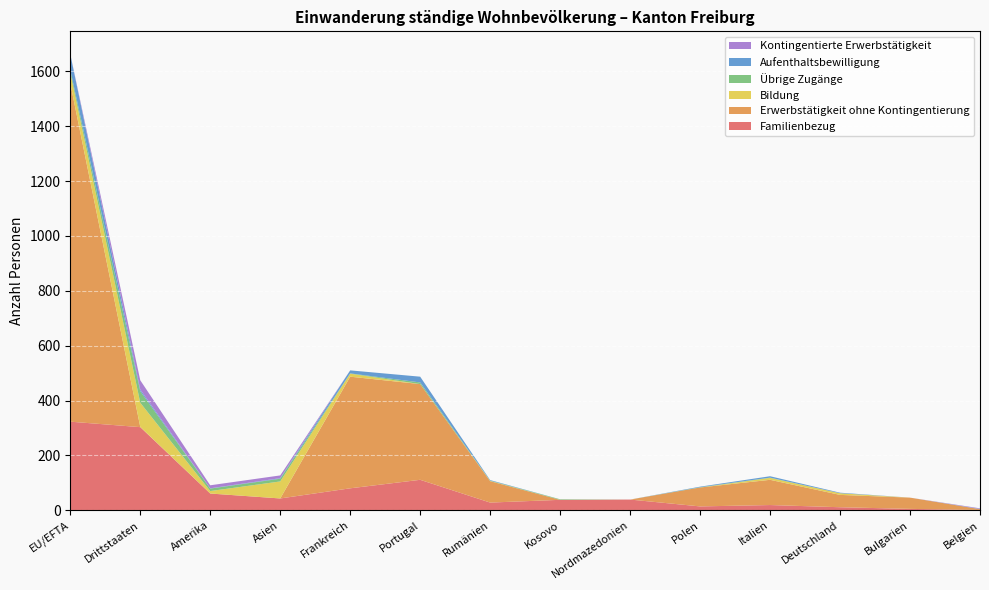

Reading left to right, extract all data points from this chart.

Familienbezug: EU/EFTA=323	Drittstaaten=303	Amerika=61	Asien=43	Frankreich=80	Portugal=111	Rumänien=28	Kosovo=38	Nordmazedonien=39	Polen=14	Italien=19	Deutschland=11	Bulgarien=5	Belgien=1
Erwerbstätigkeit ohne Kontingentierung: EU/EFTA=1234	Drittstaaten=1	Amerika=0	Asien=0	Frankreich=407	Portugal=349	Rumänien=78	Kosovo=0	Nordmazedonien=0	Polen=69	Italien=92	Deutschland=45	Bulgarien=41	Belgien=3
Bildung: EU/EFTA=38	Drittstaaten=88	Amerika=9	Asien=62	Frankreich=11	Portugal=0	Rumänien=1	Kosovo=0	Nordmazedonien=0	Polen=0	Italien=7	Deutschland=6	Bulgarien=0	Belgien=0
Übrige Zugänge: EU/EFTA=11	Drittstaaten=42	Amerika=9	Asien=10	Frankreich=1	Portugal=6	Rumänien=1	Kosovo=2	Nordmazedonien=0	Polen=1	Italien=1	Deutschland=0	Bulgarien=0	Belgien=0
Aufenthaltsbewilligung: EU/EFTA=57	Drittstaaten=6	Amerika=1	Asien=2	Frankreich=11	Portugal=21	Rumänien=2	Kosovo=0	Nordmazedonien=0	Polen=2	Italien=5	Deutschland=2	Bulgarien=0	Belgien=1
Kontingentierte Erwerbstätigkeit: EU/EFTA=0	Drittstaaten=34	Amerika=11	Asien=10	Frankreich=0	Portugal=0	Rumänien=0	Kosovo=0	Nordmazedonien=0	Polen=0	Italien=0	Deutschland=0	Bulgarien=0	Belgien=2